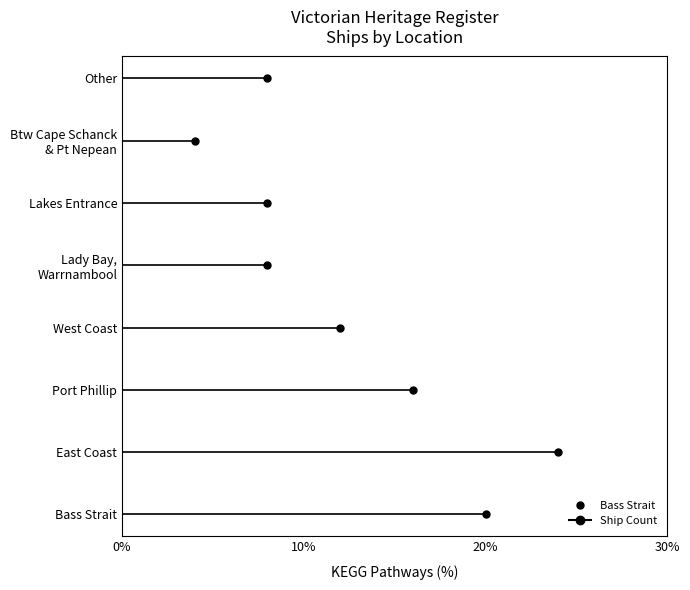

Between Victorian Heritage Register - West Coast and Victorian Heritage Register - Other, which is larger?

Victorian Heritage Register - West Coast